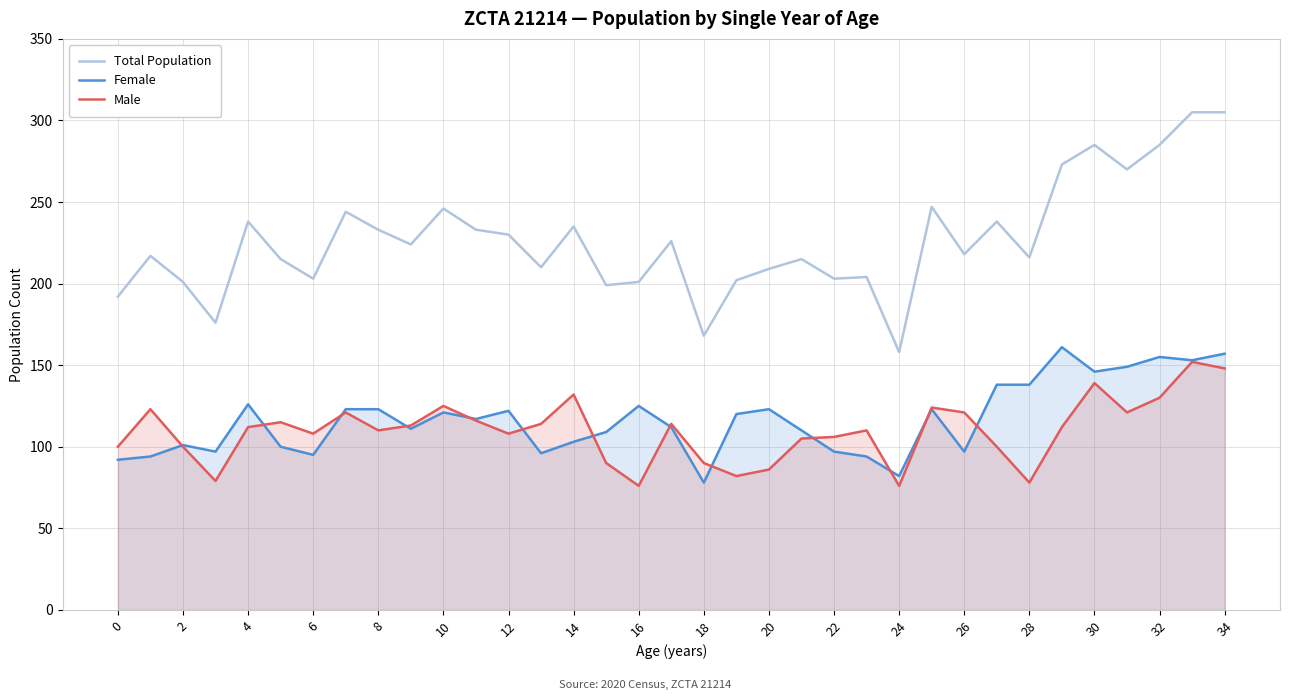

The value of Male at 22 is 106. True or false?

True